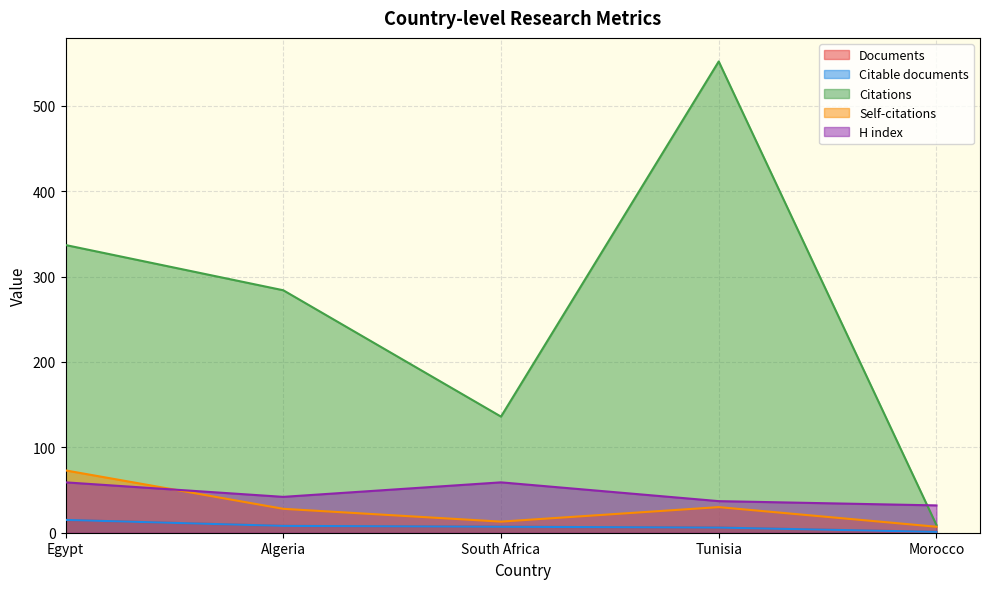

What is the sum of all H index values?

229